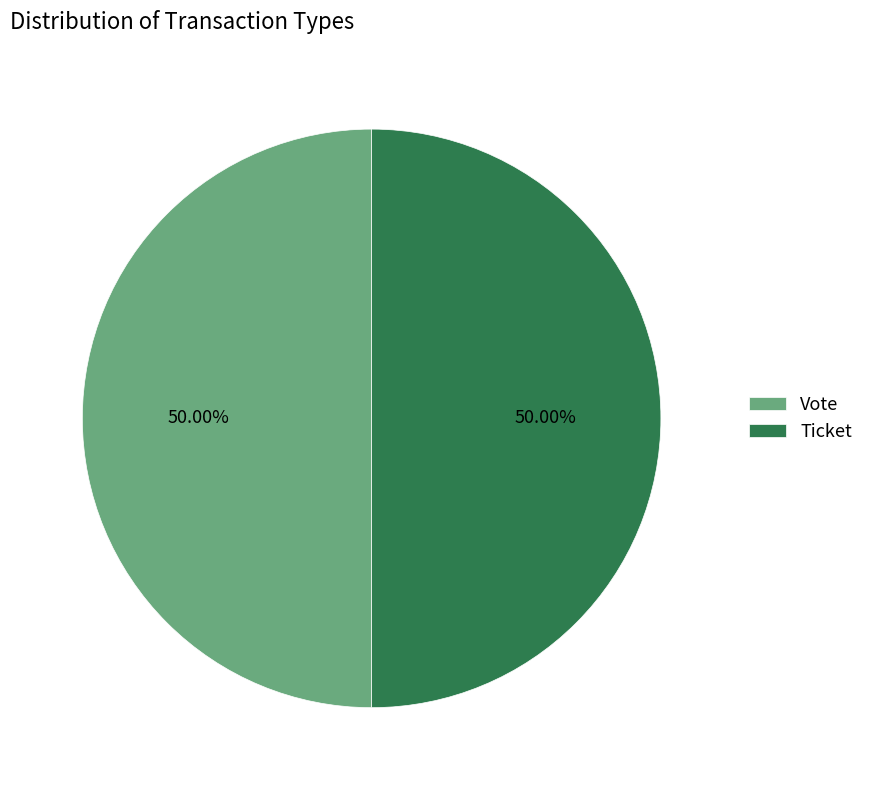

To the nearest percent, what percentage of the pie is Vote?

50%